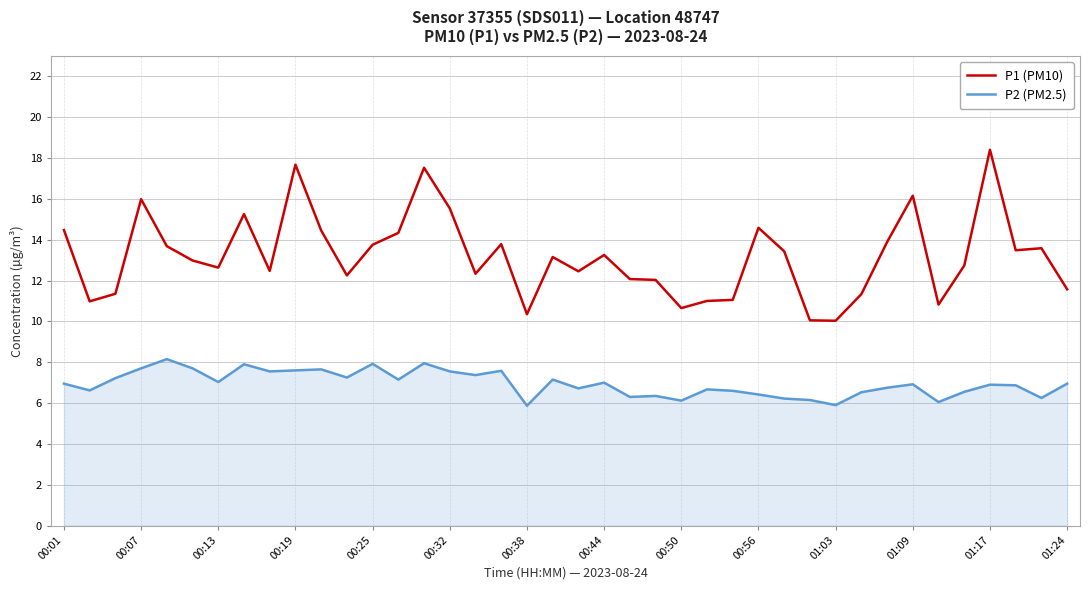

Which series has the widest spread of values?

P1 (PM10)